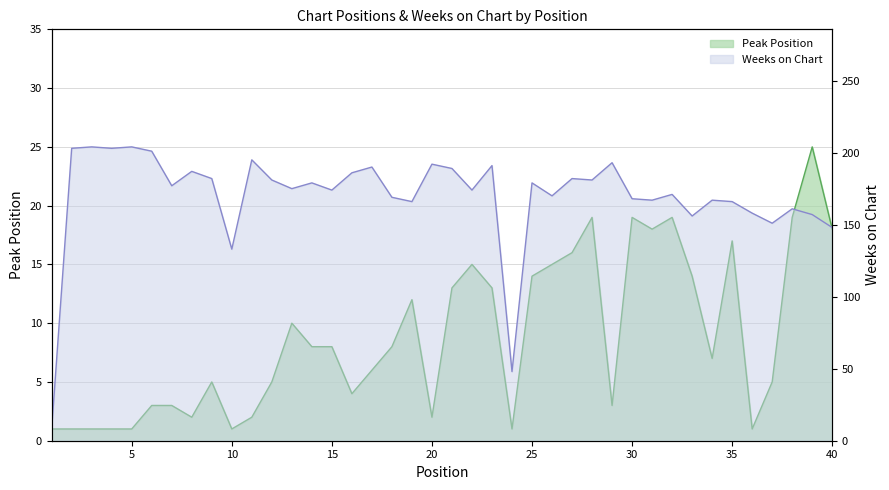

Which series has the widest spread of values?

Weeks on Chart